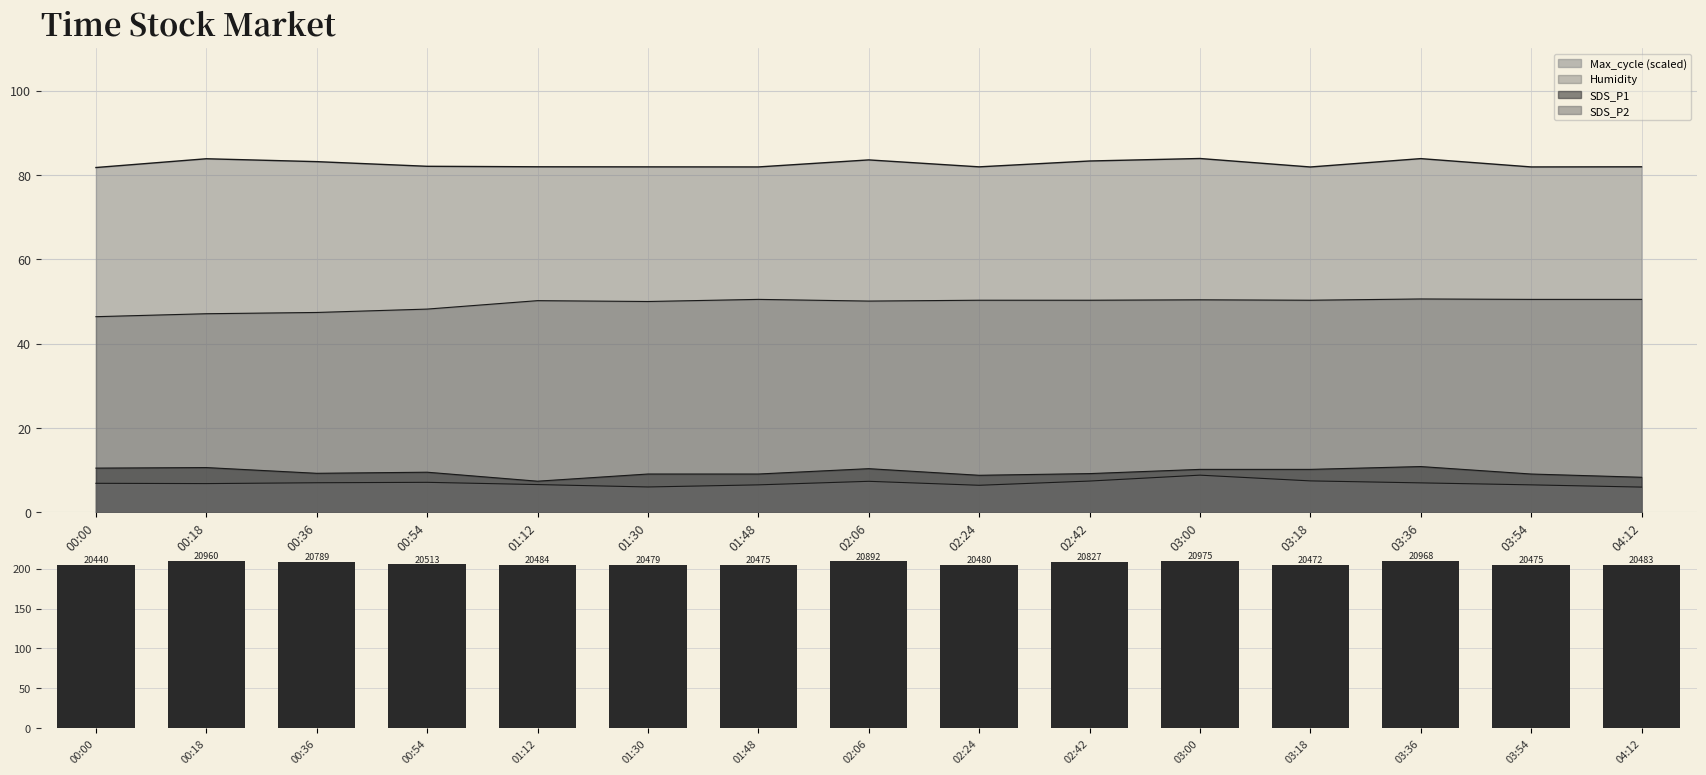

What is the label of the 6th bar from the right?

02:42